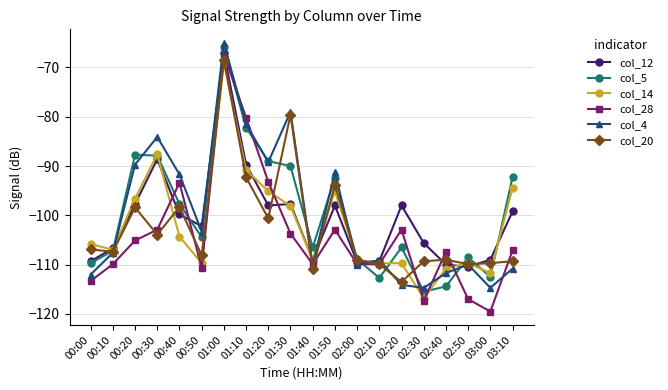

True or false: col_14 and col_12 intersect in this chart.

True